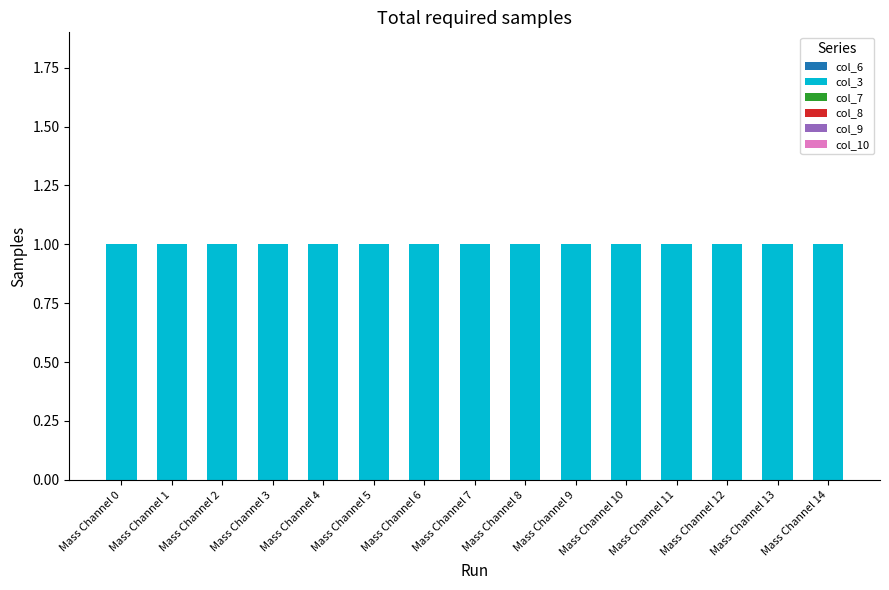

Which label corresponds to the largest value in the chart?

Mass Channel 0